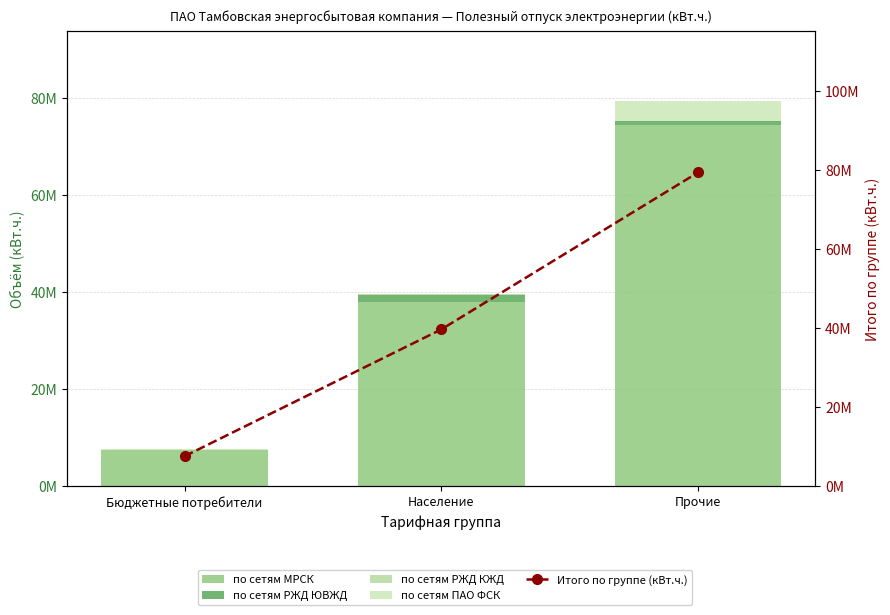

What are all the series names shown in the legend?

по сетям МРСК, по сетям РЖД ЮВЖД, по сетям РЖД КЖД, по сетям ПАО ФСК, Итого по группе (кВт.ч.)